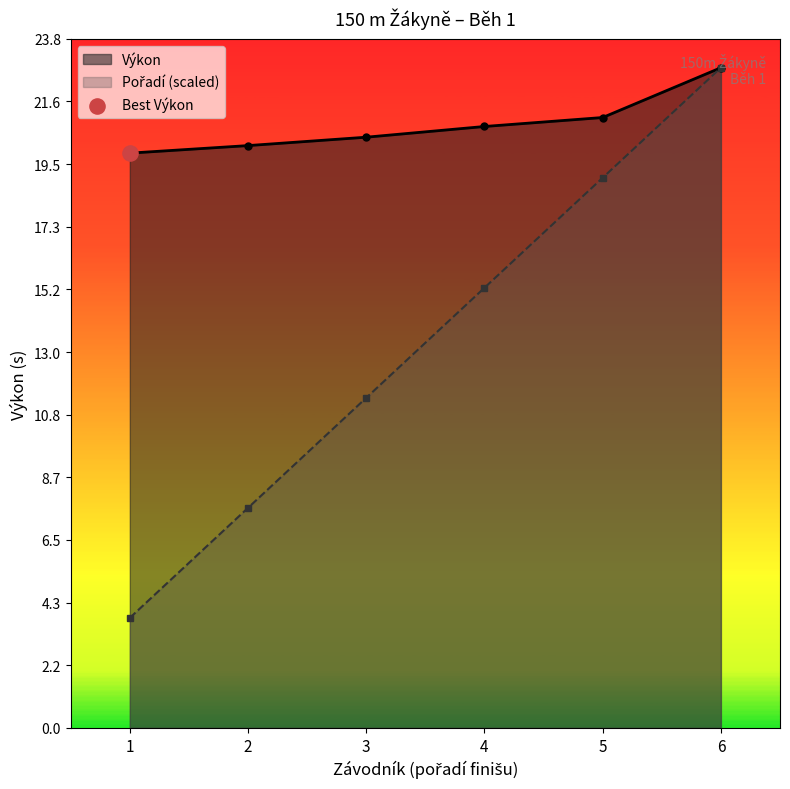

Which series contains the lowest Y value?

Pořadí